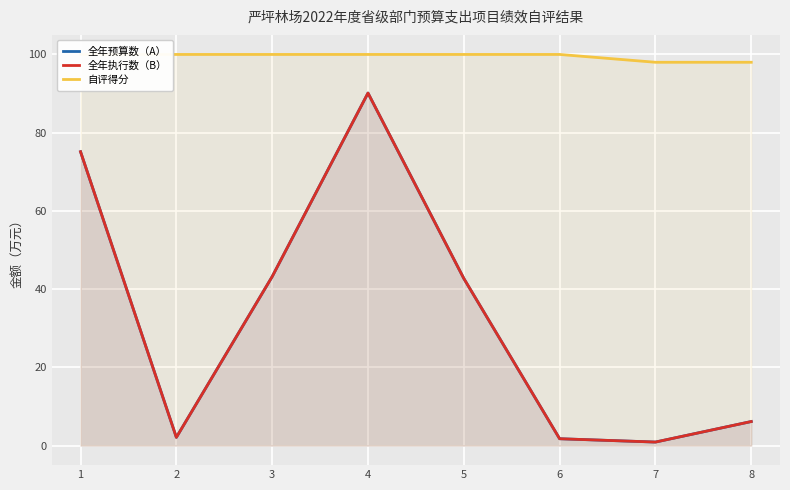

What is the maximum value for 自评得分?

100.0